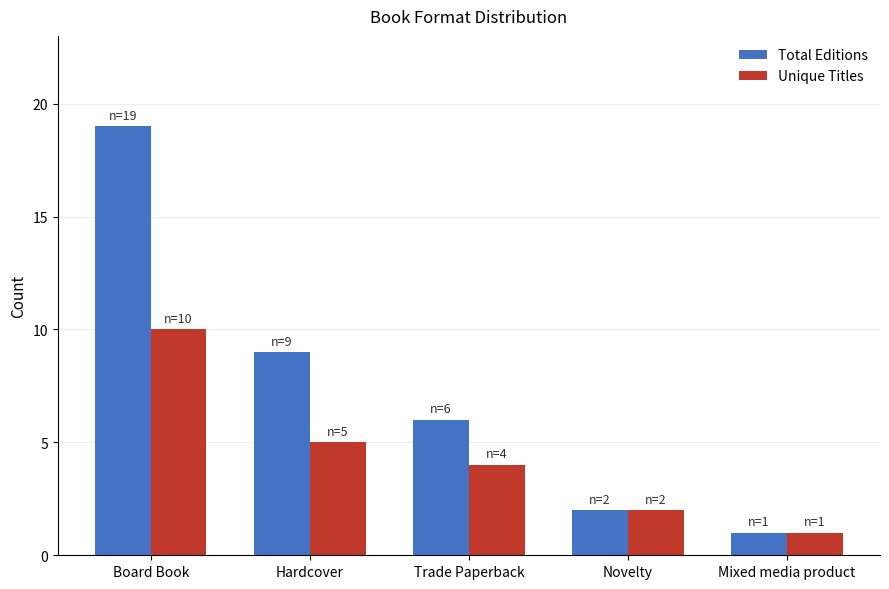

Reading right to left, extract all data points from this chart.

Total Editions: 1	2	6	9	19
Unique Titles: 1	2	4	5	10